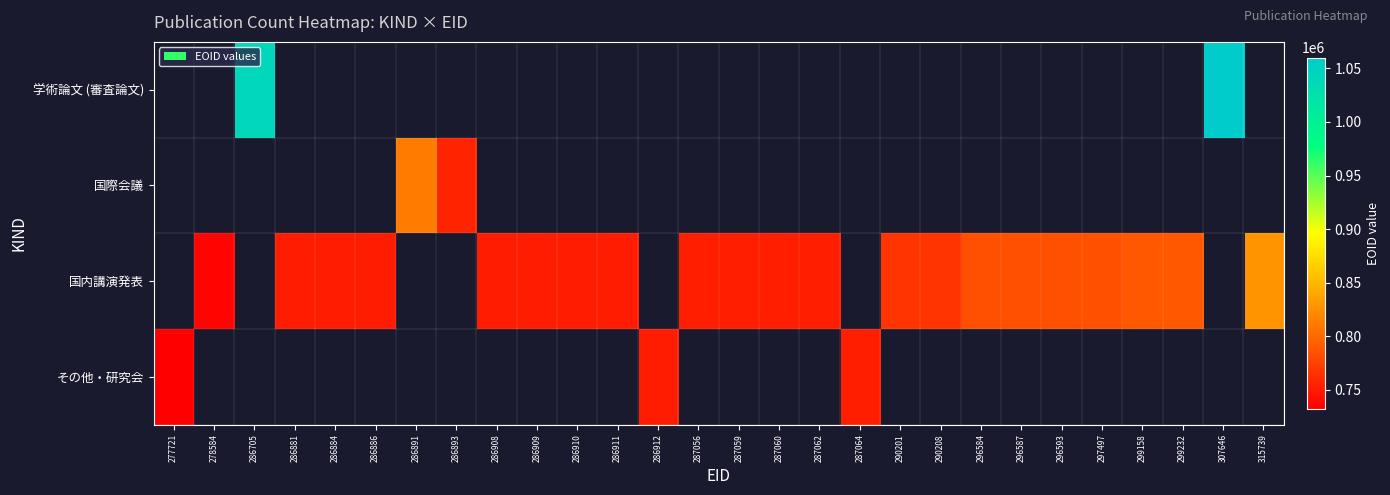

Count the number of data series in this chart.

4